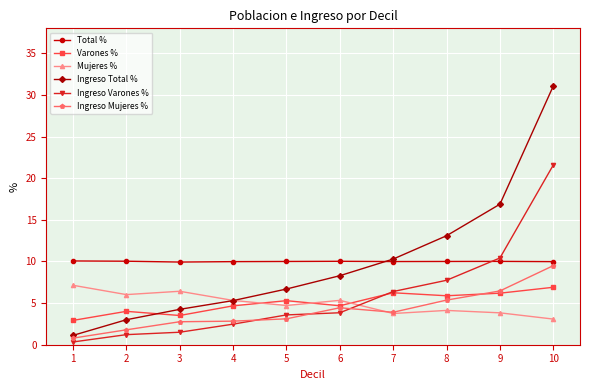

What is the value of the Mujeres % point at the 7th from the left?

3.8